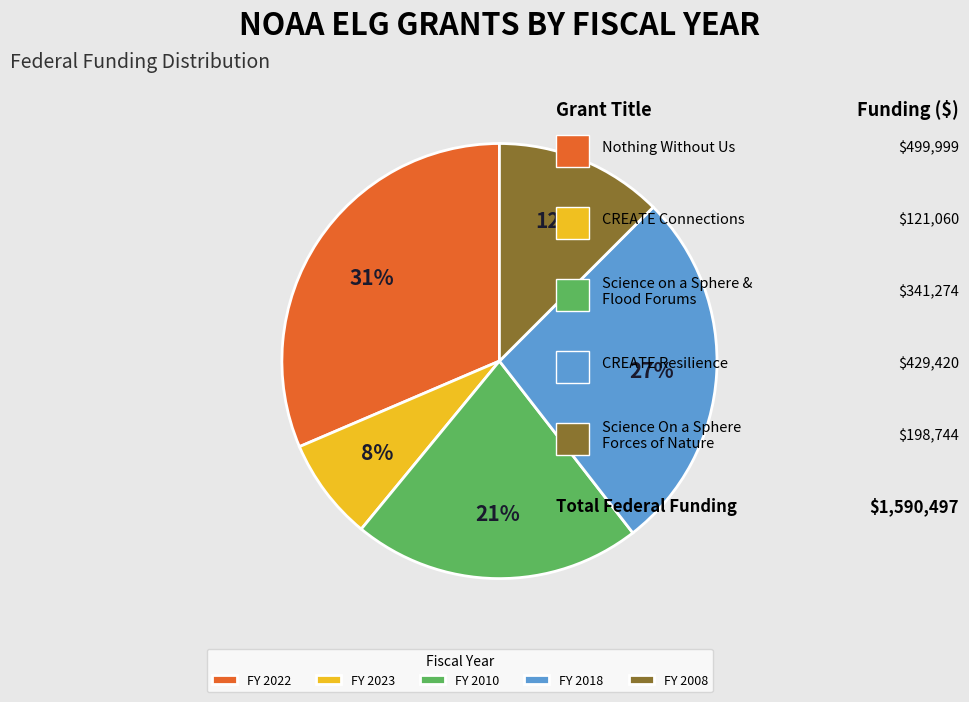

What percentage is the FY 2023 slice, to the nearest percent?

8%